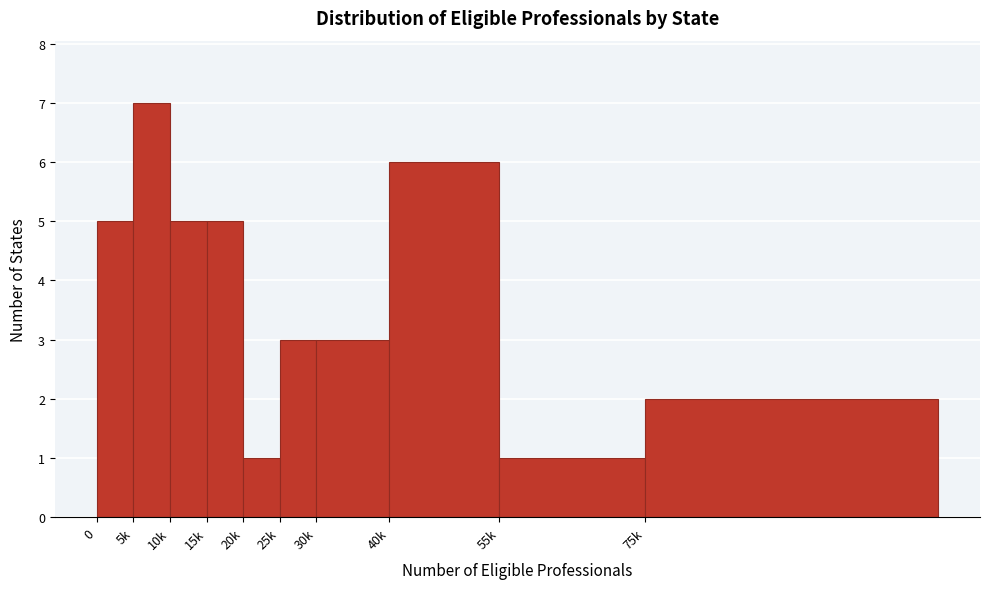

Reading left to right, transcribe all the data shown in this chart.

0=5	5k=7	10k=5	15k=5	20k=1	25k=3	30k=3	40k=6	55k=1	75k=2